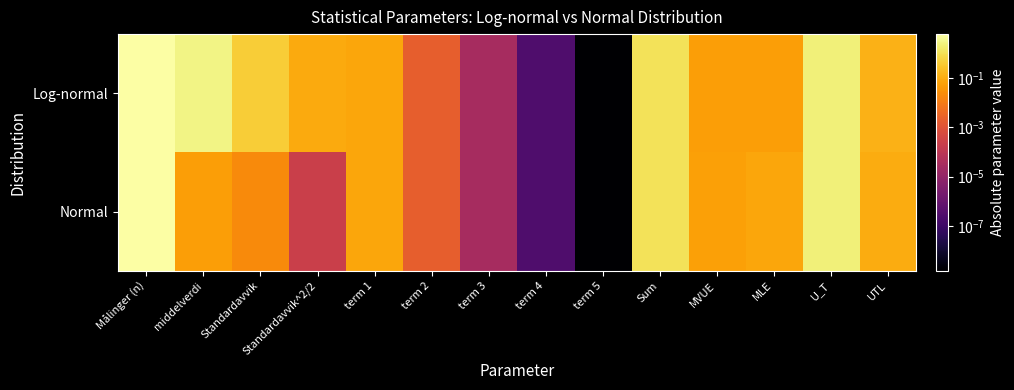

At which category is the sum across all series the highest?

Målinger (n)